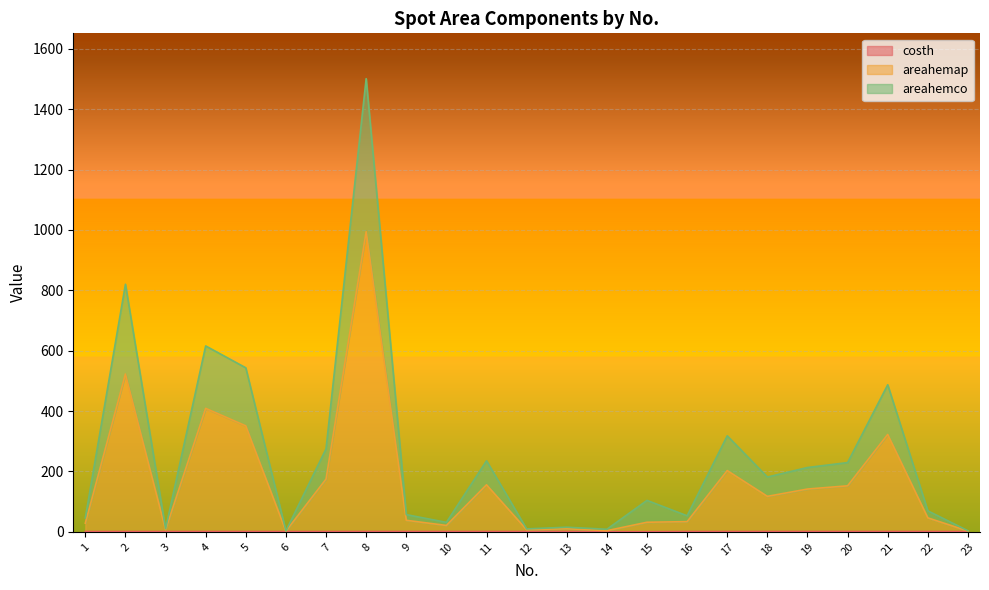

How many series are shown in this chart?

3